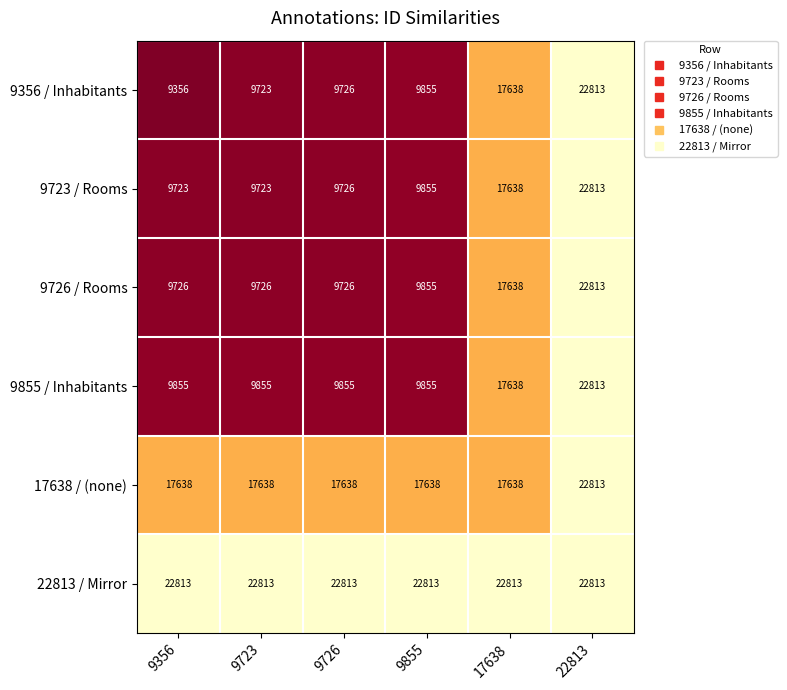

What is the difference between the maximum and second lowest values in the 9855 / Inhabitants series?

12958